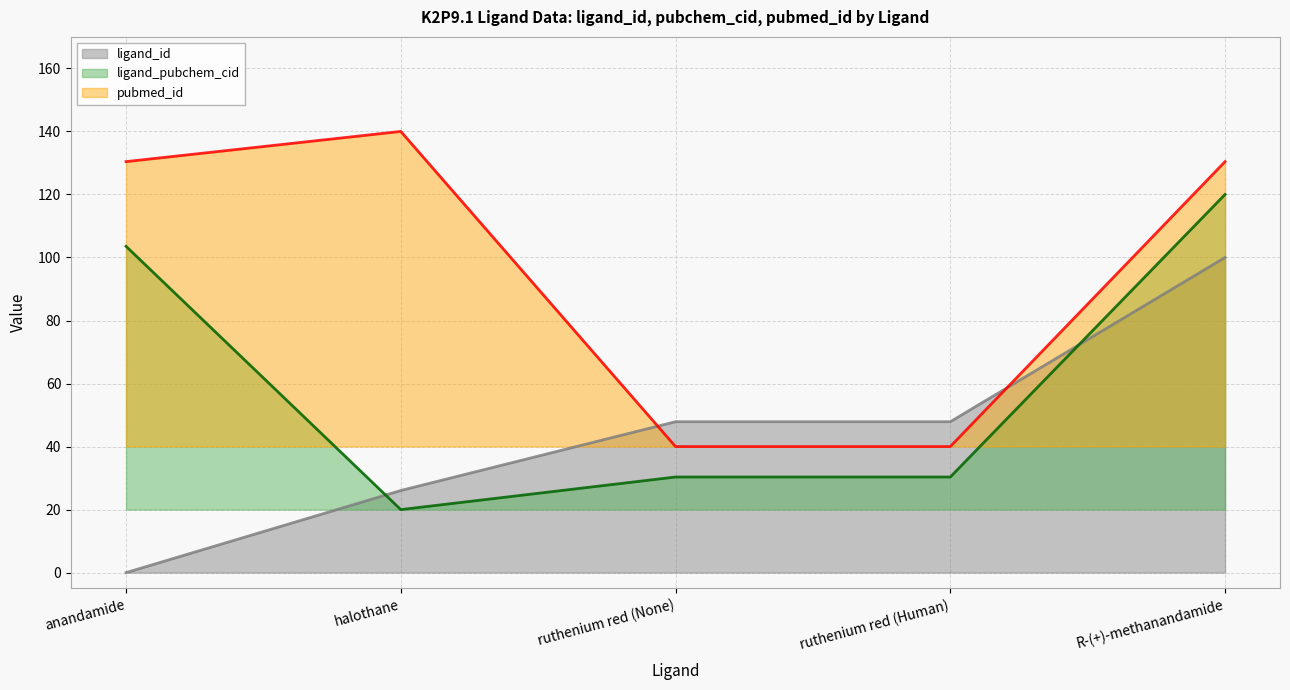

What is the value of the ligand_pubchem_cid point at the 1st from the left?

103.5